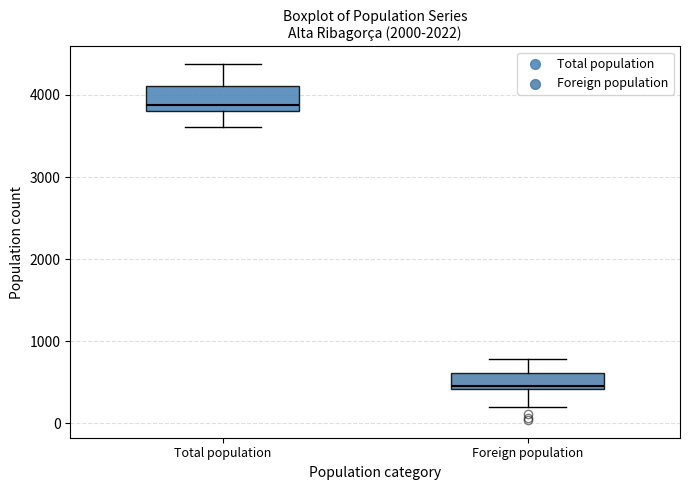

Reading left to right, read every box against the y-axis: the position of its median line, the range the box covers, and the ends of its whiskers. The values are not printed on the chart, so give them approximately, as read against the axis.

Total population: median 3900, box 3800 to 4100, whiskers 3600 to 4400
Foreign population: median 500, box 400 to 600, whiskers 200 to 800